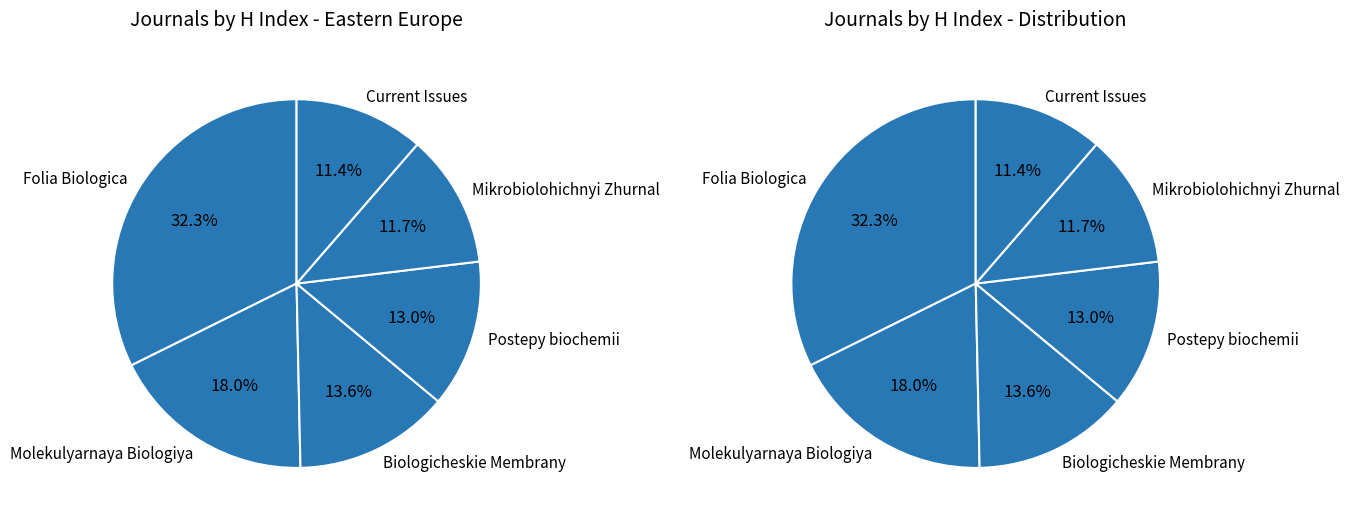

Is Mikrobiolohichnyi Zhurnal the majority of the pie?

No